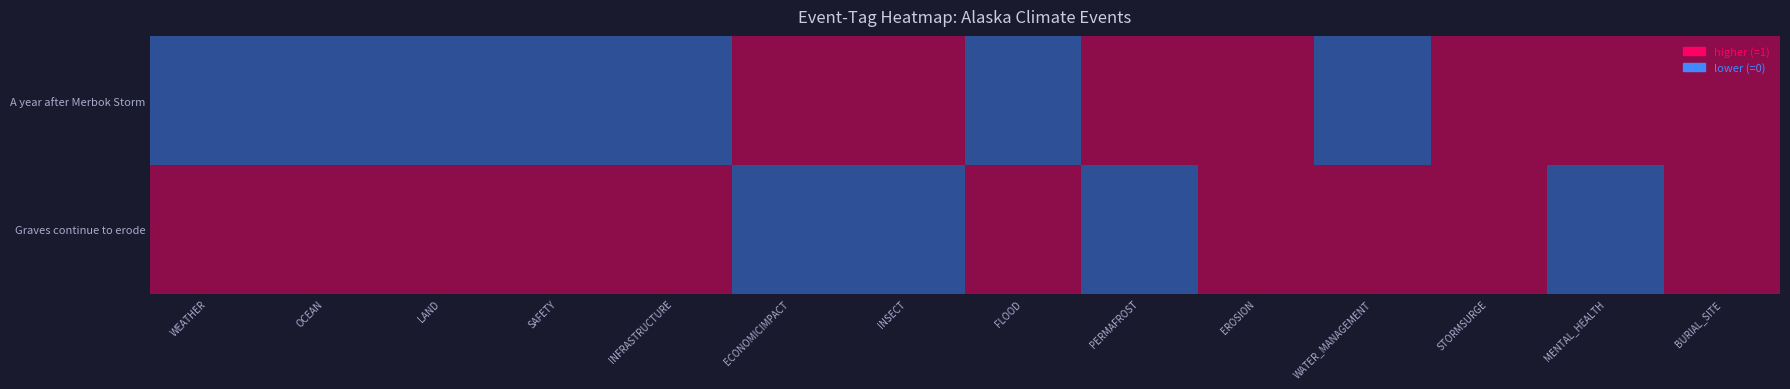

Reading left to right, transcribe all the data shown in this chart.

A year after Merbok Storm: WEATHER=0	OCEAN=0	LAND=0	SAFETY=0	INFRASTRUCTURE=0	ECONOMICIMPACT=1	INSECT=1	FLOOD=0	PERMAFROST=1	EROSION=1	WATER_MANAGEMENT=0	STORMSURGE=1	MENTAL_HEALTH=1	BURIAL_SITE=1
Graves continue to erode: WEATHER=1	OCEAN=1	LAND=1	SAFETY=1	INFRASTRUCTURE=1	ECONOMICIMPACT=0	INSECT=0	FLOOD=1	PERMAFROST=0	EROSION=1	WATER_MANAGEMENT=1	STORMSURGE=1	MENTAL_HEALTH=0	BURIAL_SITE=1